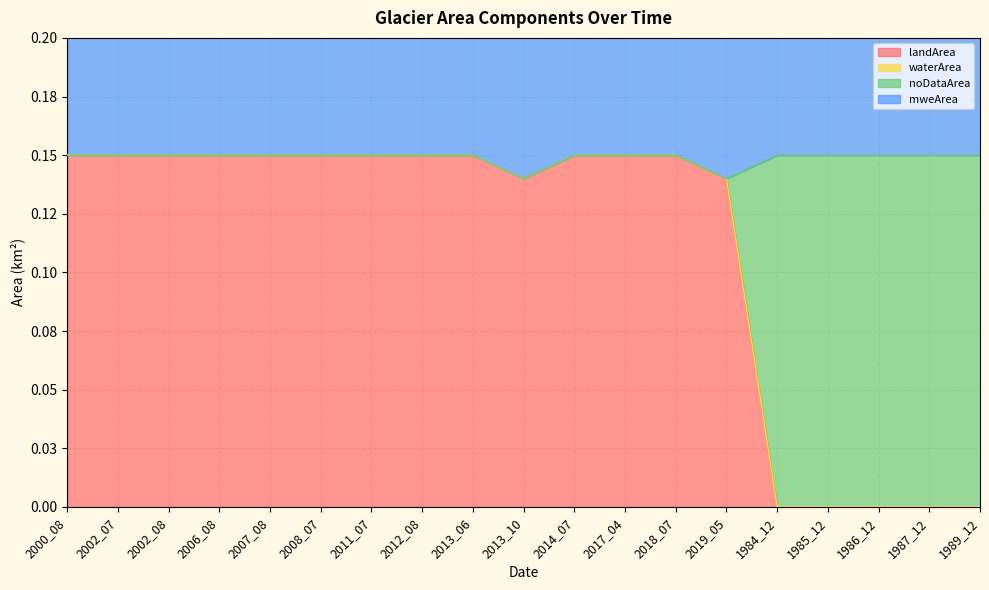

The value of landArea at 2002_07 is 0.1. True or false?

True